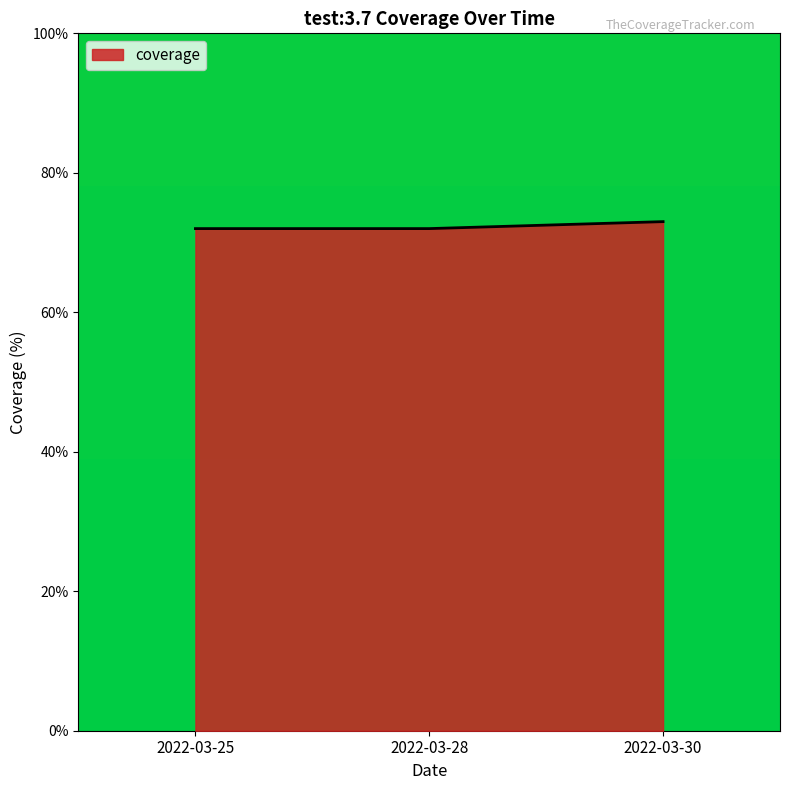

Is it true that the value at 2022-03-25 is 72?

True